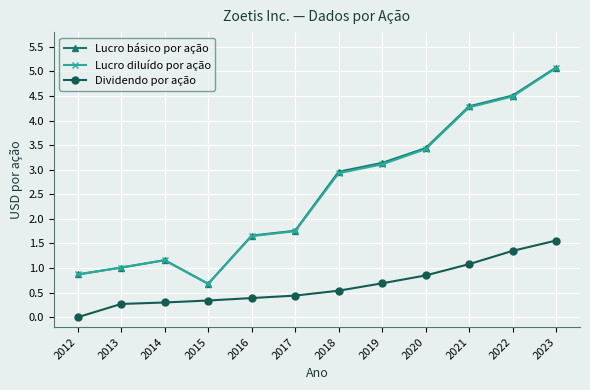

Which series changed the most between 2021 and 2023?

Lucro diluído por ação